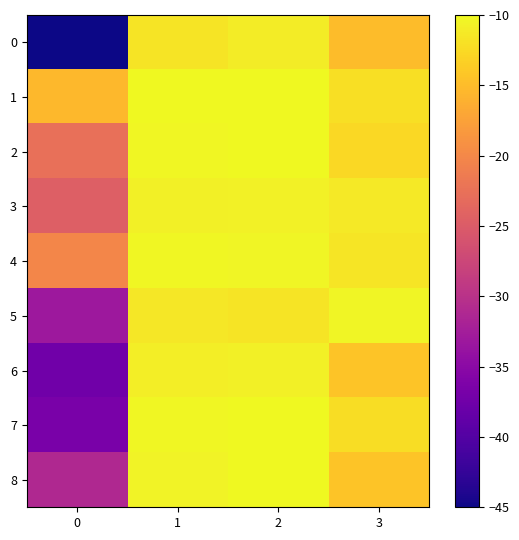

Between 1 and 3, which is larger?

1